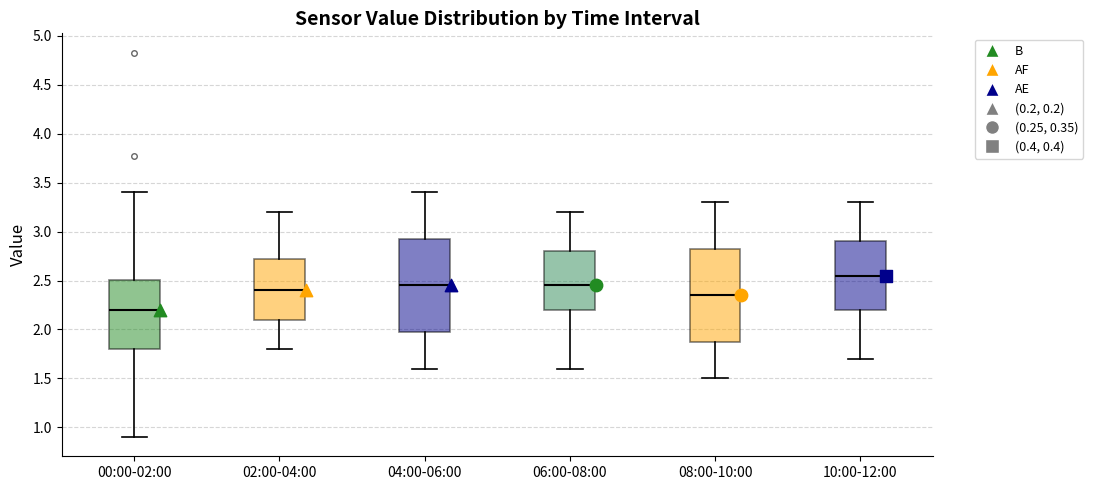

Which box's median line is the lowest?

00:00-02:00